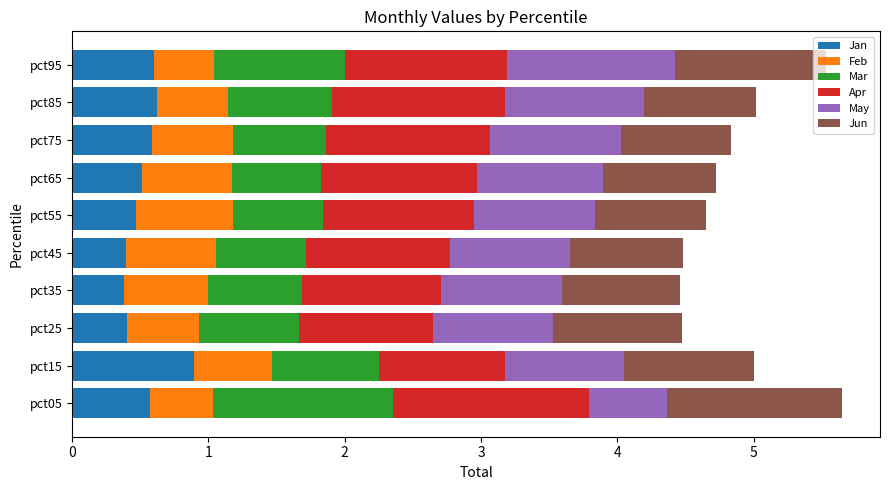

What is the highest value of the Jan series?

0.9